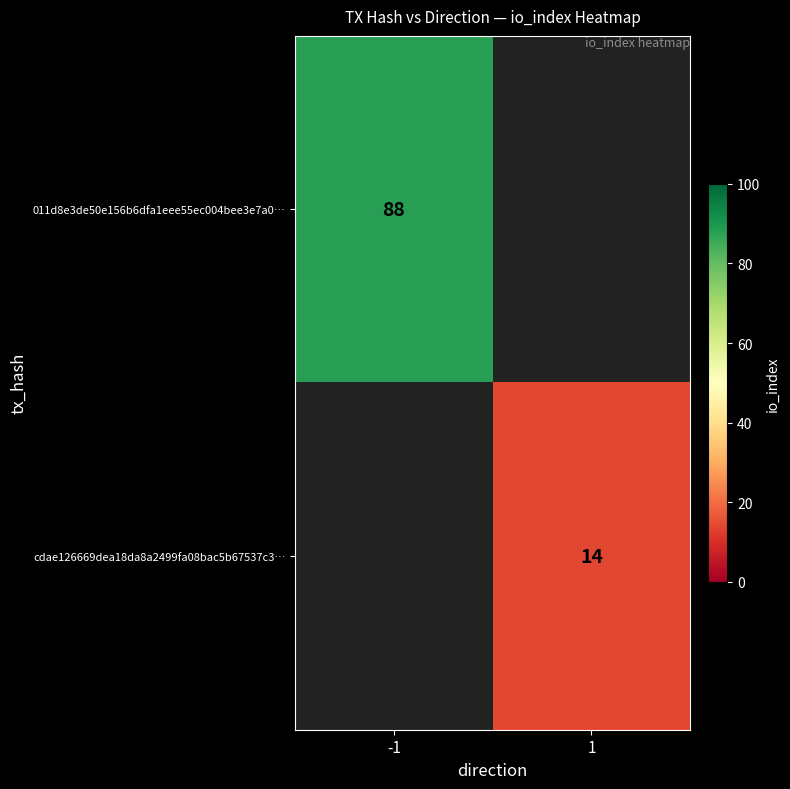

True or false: cdae126669dea18da8a2499fa08bac5b67537c3… has a value of 24 at 1.

False